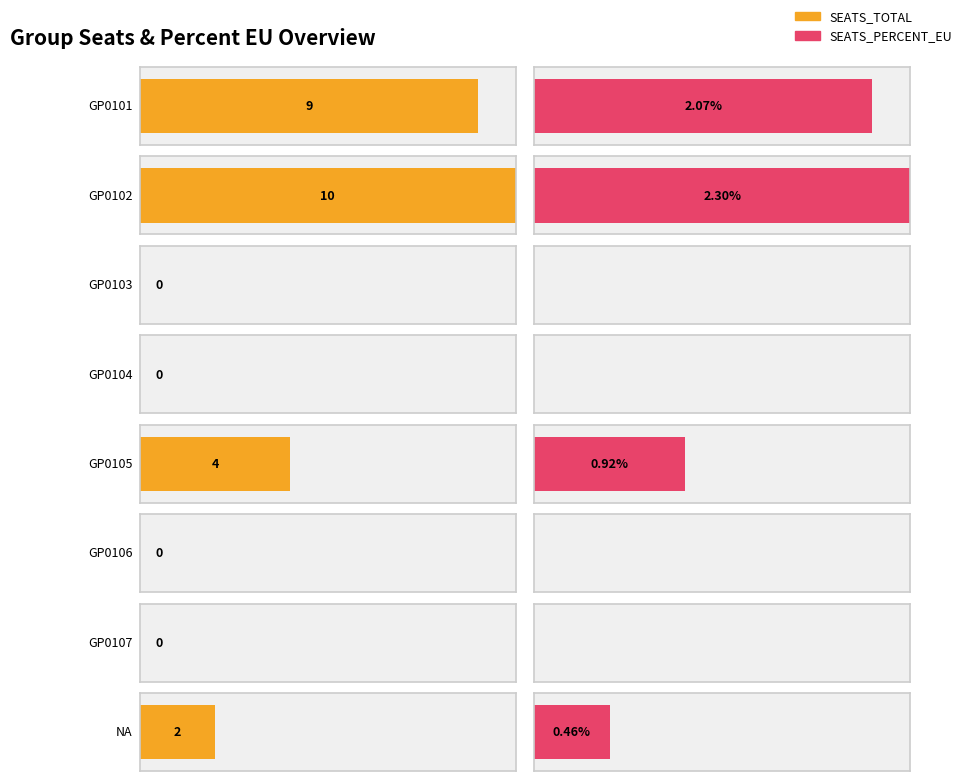

What position from the right is GP0101?

8